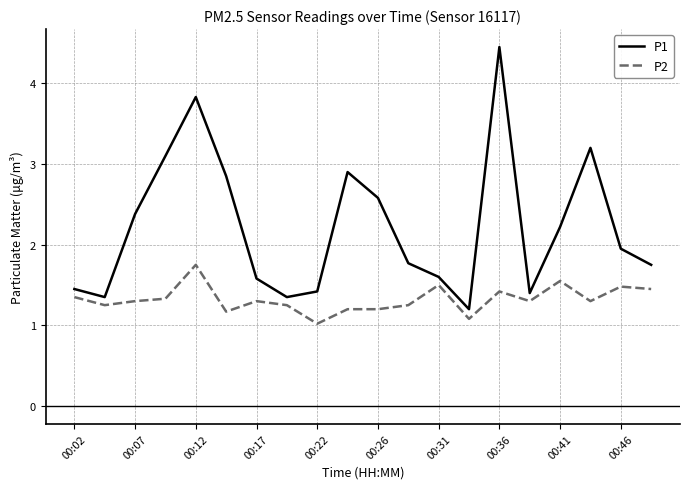

What is the sum of all P1 values?

44.3